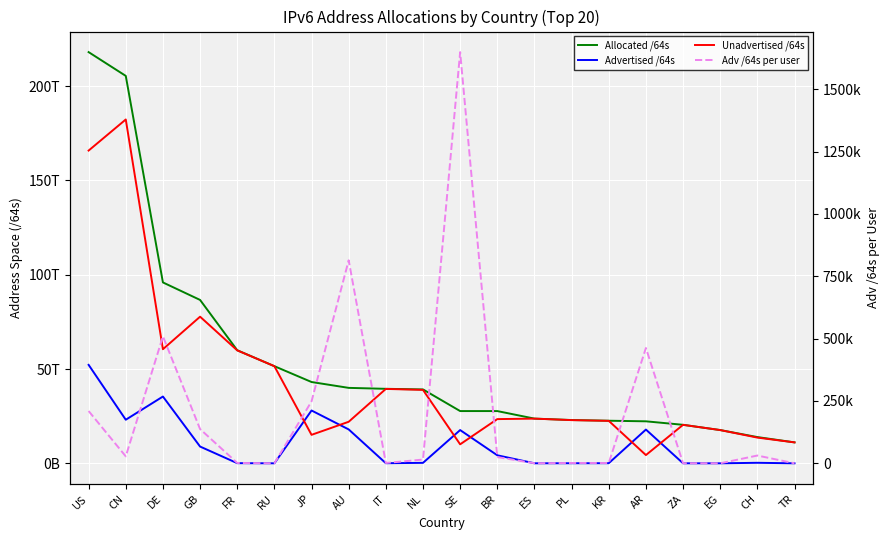

Rank the series by their maximum value, from highest to lowest.

Allocated /64s, Unadvertised /64s, Advertised /64s, Adv /64s per user